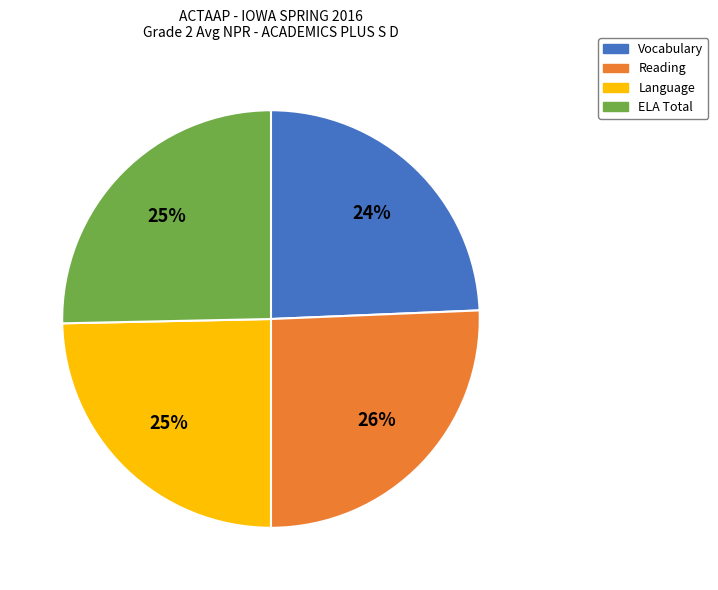

Does Language account for over 50% of the chart?

No